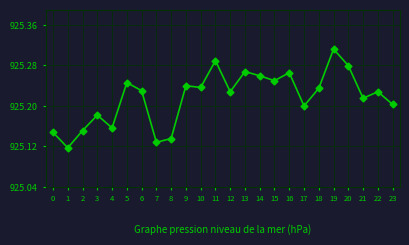

What is the sum of all values?

22205.2